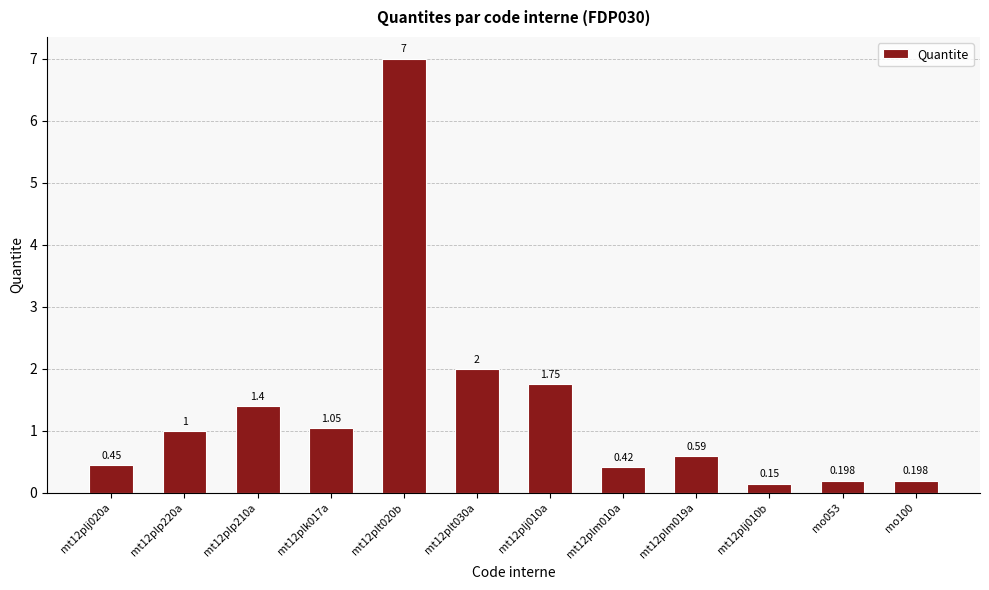

Which has a higher value, mo100 or mt12plp220a?

mt12plp220a